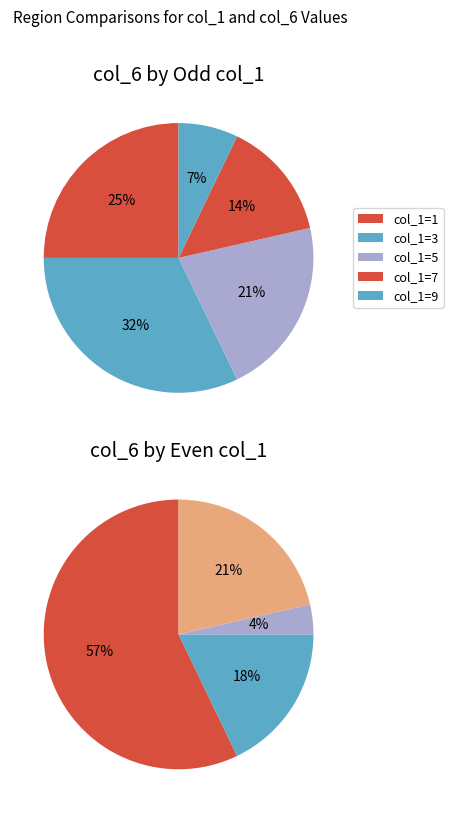

Which category has the smallest portion of the pie?

4